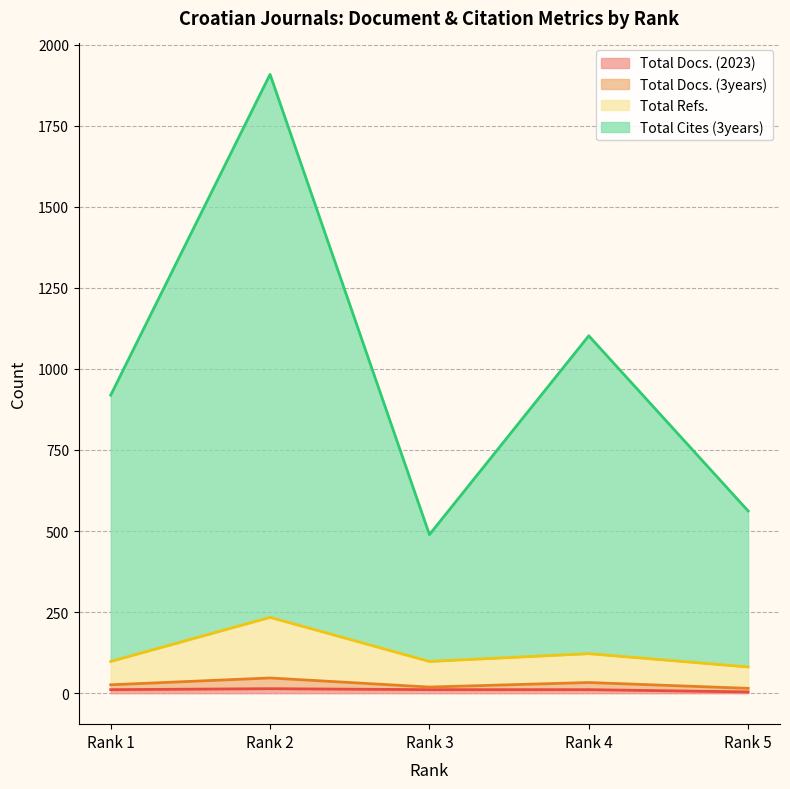

Does the chart display data point markers on the line(s)?

No